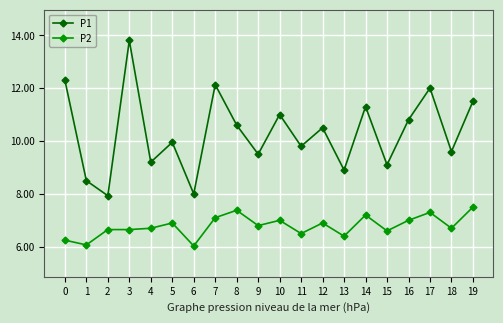

What is the highest value of the P1 series?

13.8